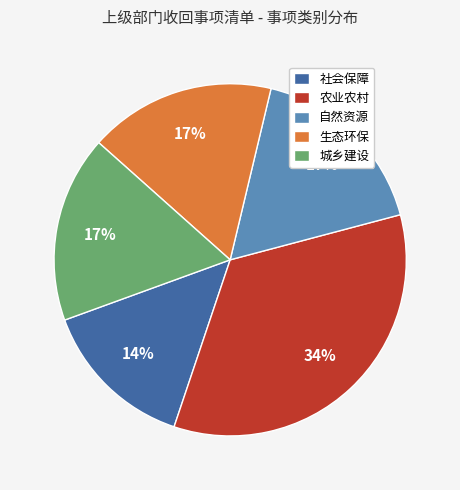

What is the ratio of the value at 农业农村 to the value at 城乡建设?

2.0